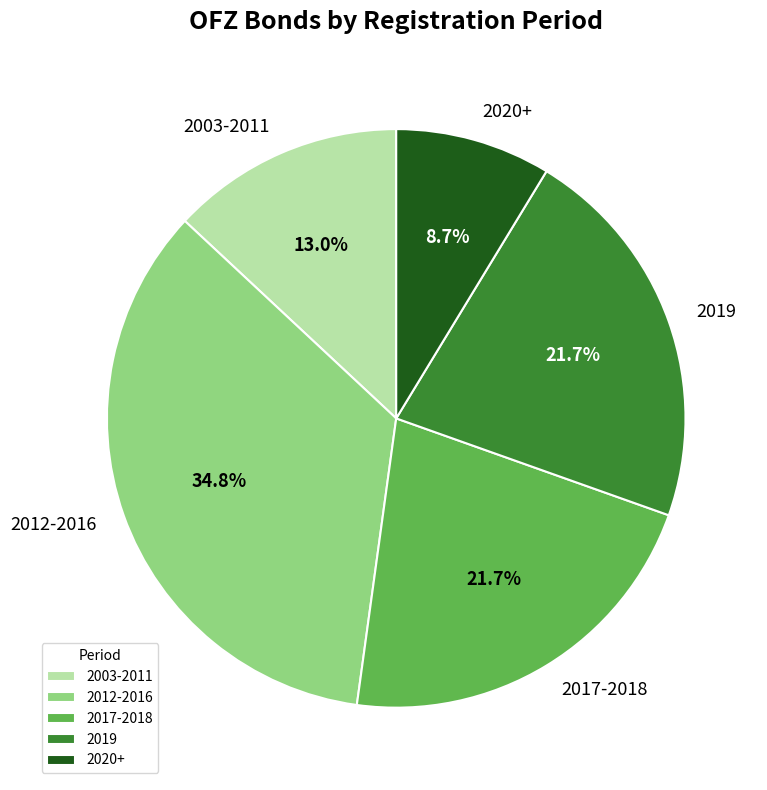

How many segments does this pie chart have?

5